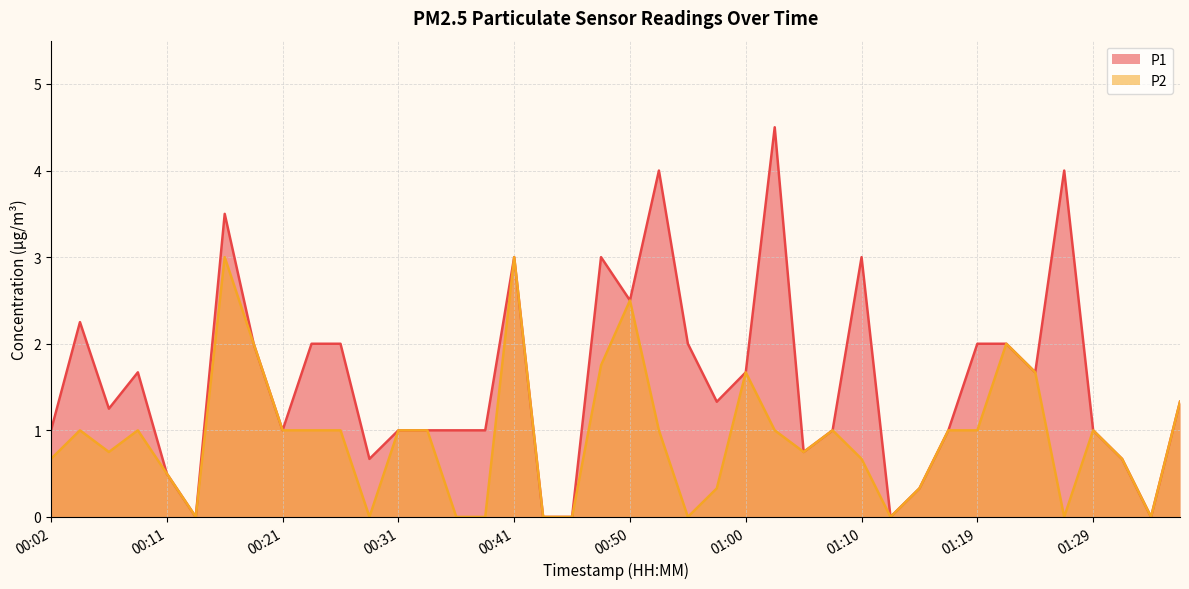

Which category has the lowest value in the P1 series?

00:14